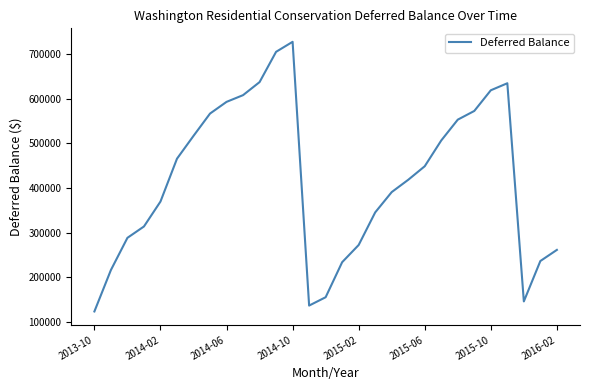

How many lines are shown in the chart?

1